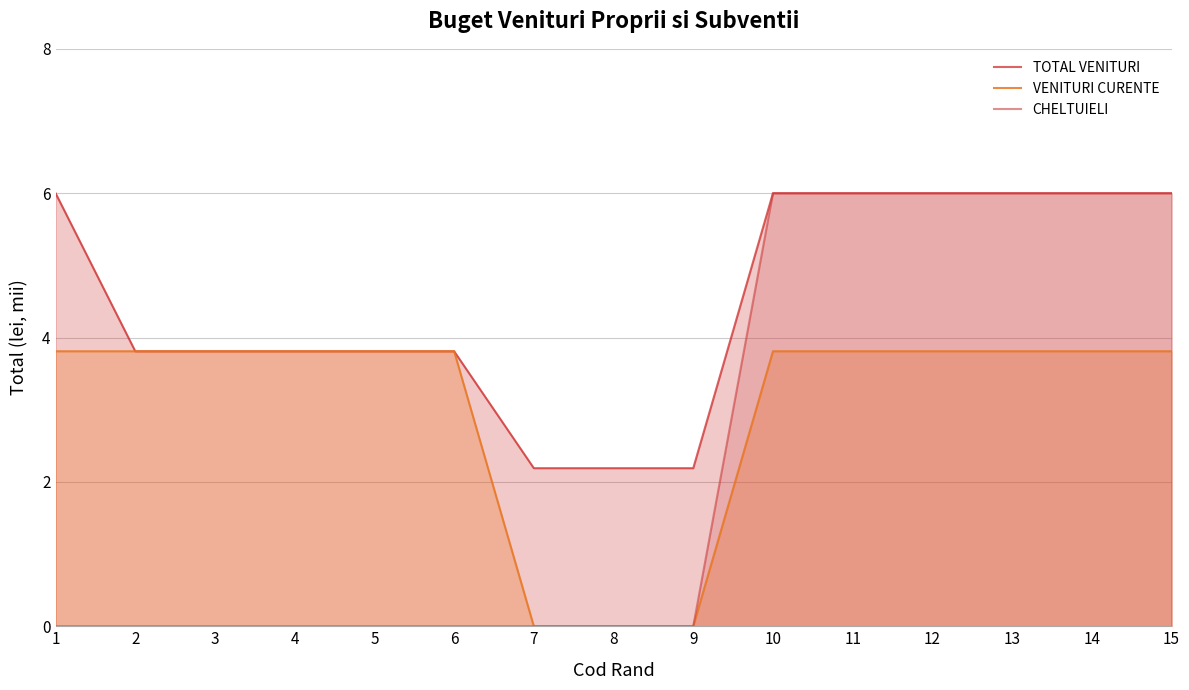

List the labels in order of VENITURI CURENTE value, largest first.

1, 2, 3, 4, 5, 6, 10, 11, 12, 13, 14, 15, 7, 8, 9